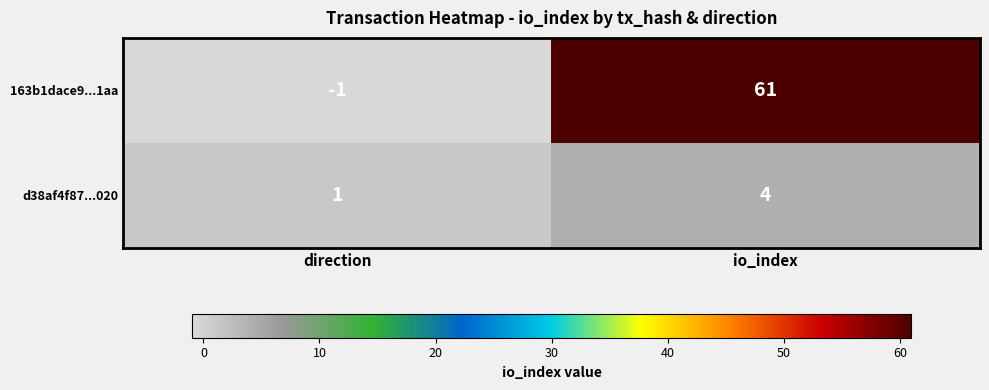

Rank the series at direction from highest to lowest value.

d38af4f87...020, 163b1dace9...1aa